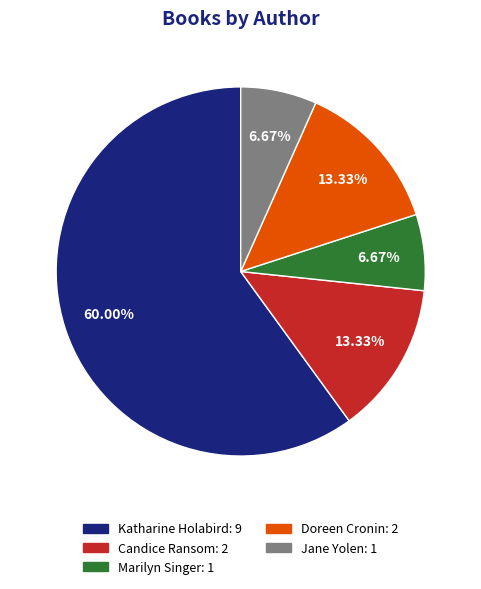

Combined, do Marilyn Singer and Candice Ransom account for over 50%?

No